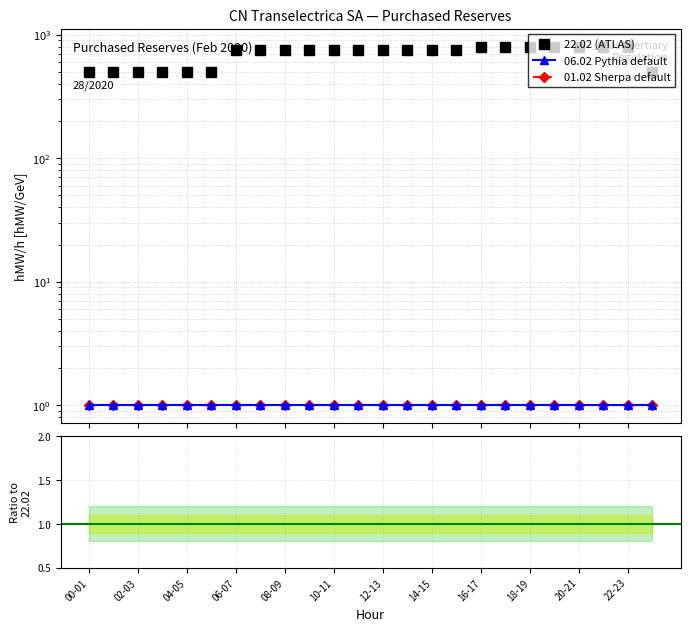

Count the number of categories in the chart.

24